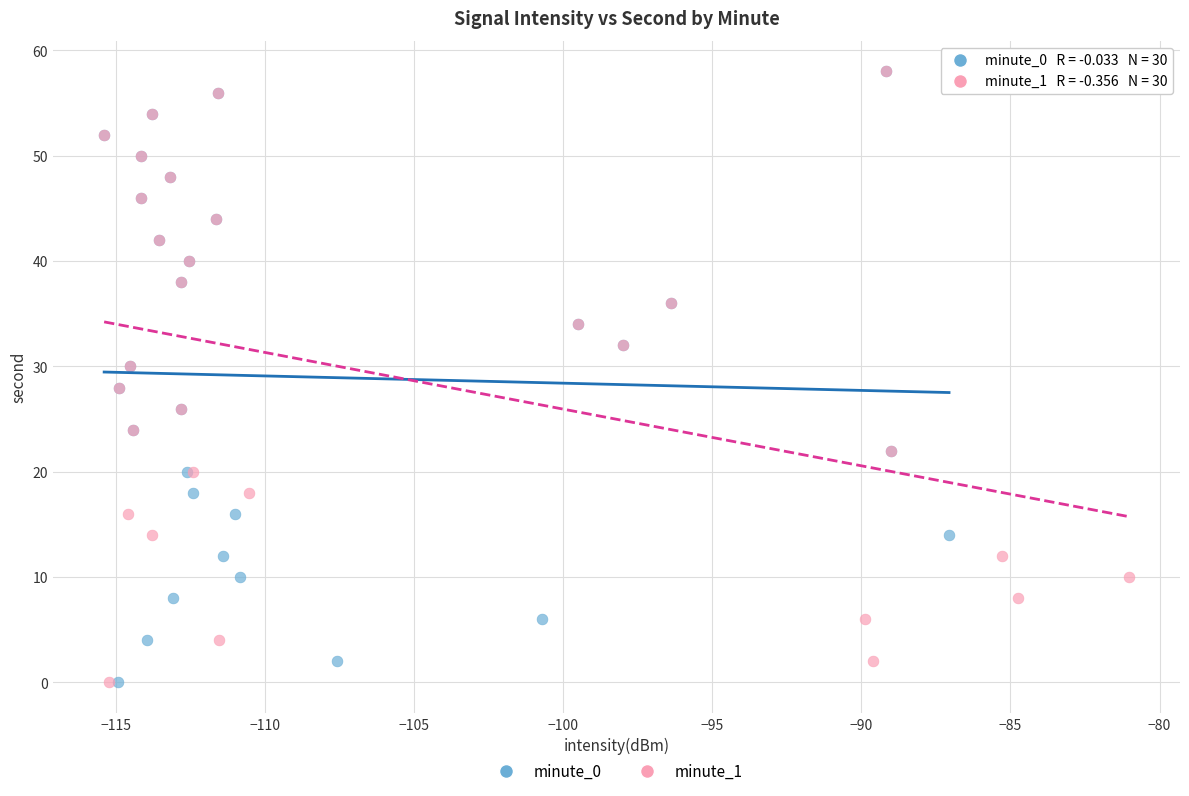

What are all the series names shown in the legend?

minute_0, minute_1